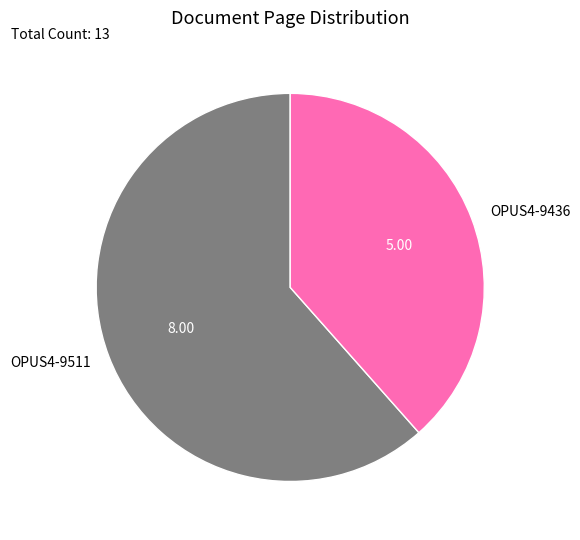

Between OPUS4-9436 and OPUS4-9511, which is larger?

OPUS4-9511